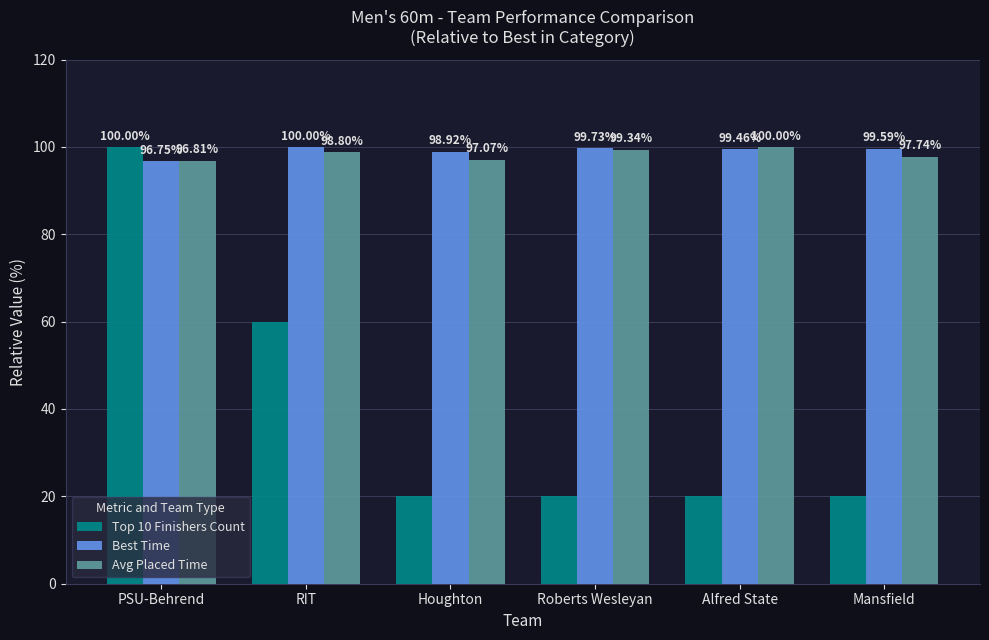

How many groups of bars are there?

6